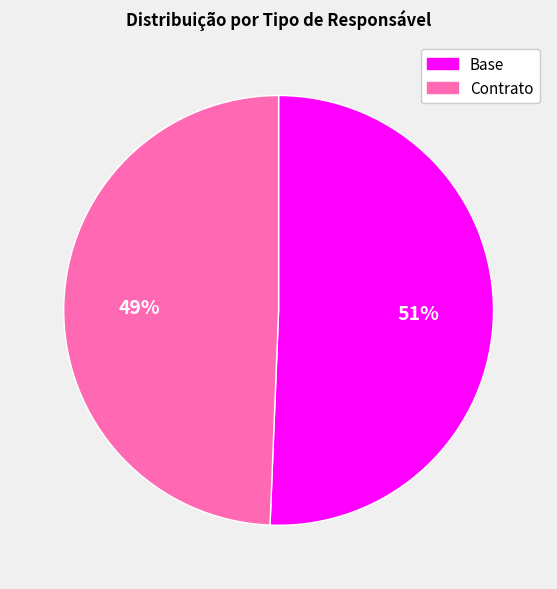

Combined, do Contrato and Base account for over 50%?

Yes